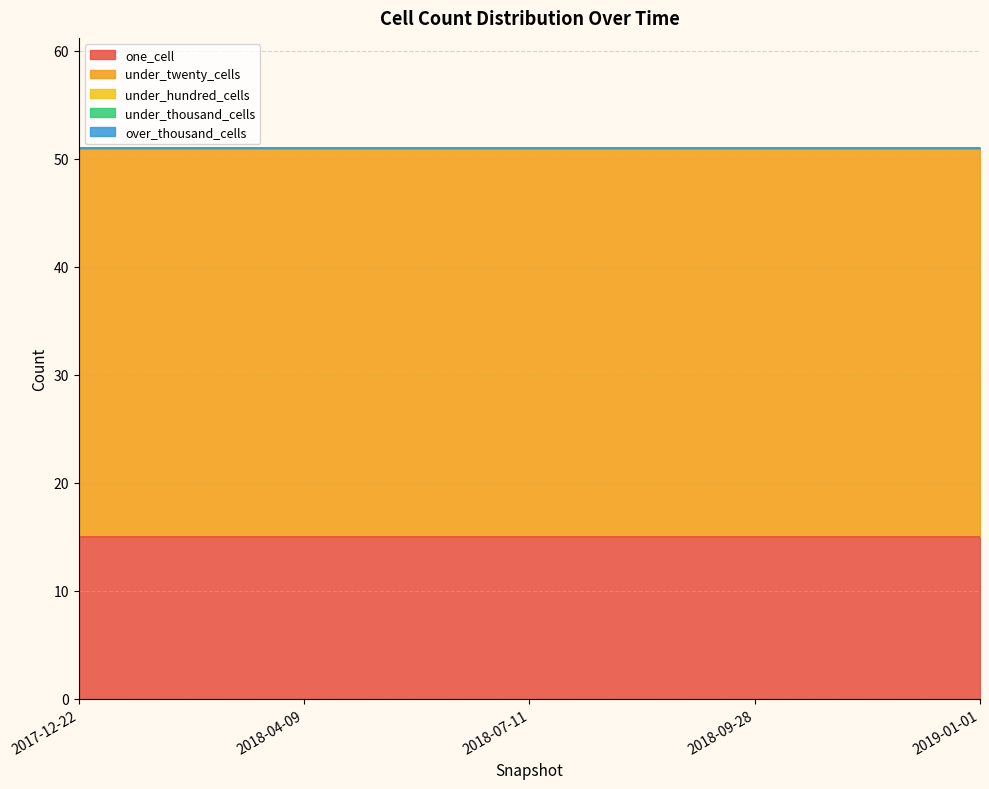

What is the label of the 3rd point from the left?

2018-07-11